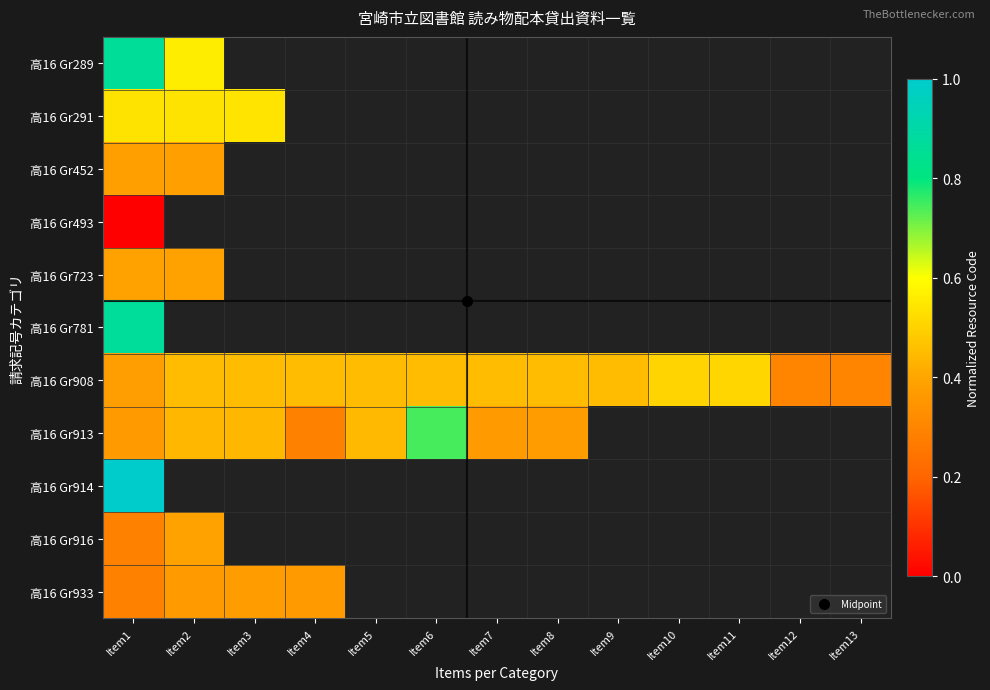

What is the difference between the maximum and minimum values in the 高16 Gr933 series?

0.1